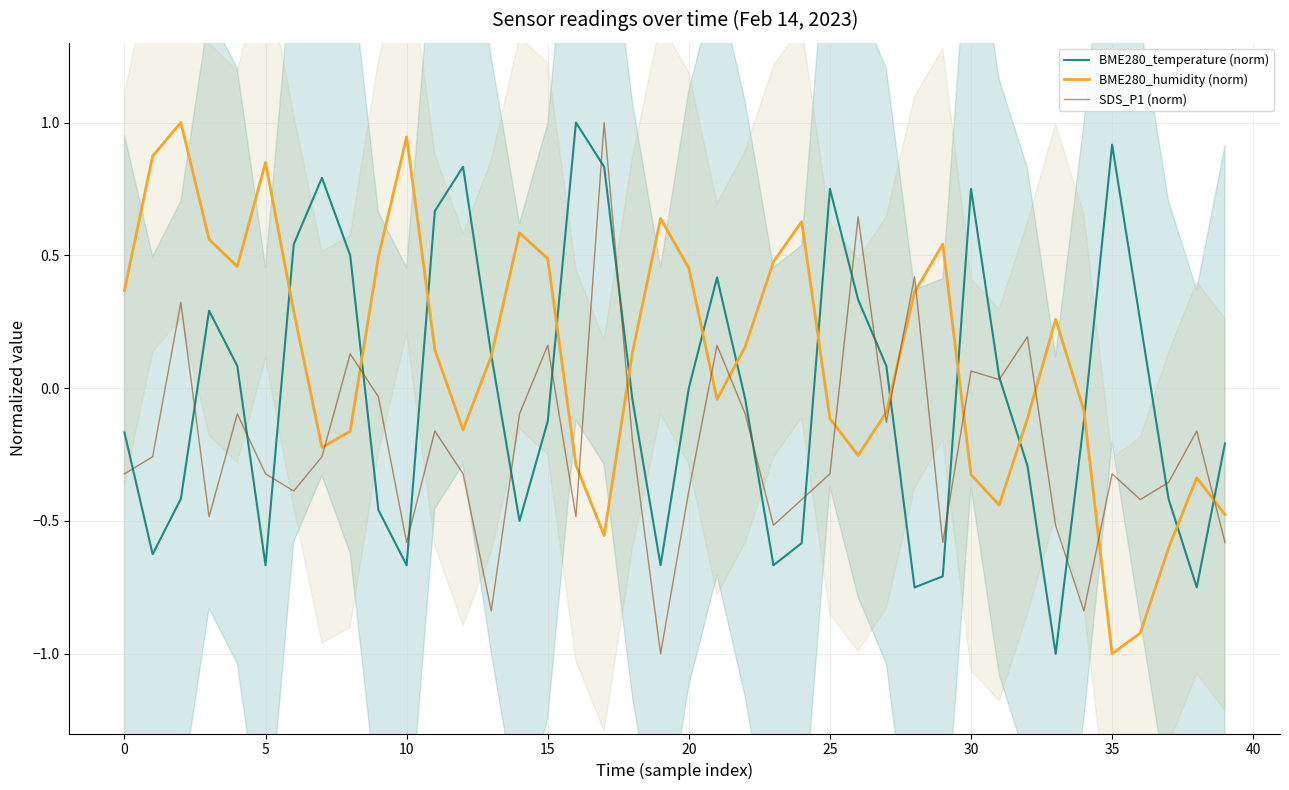

What is the maximum value for BME280_temperature (norm)?

1.0